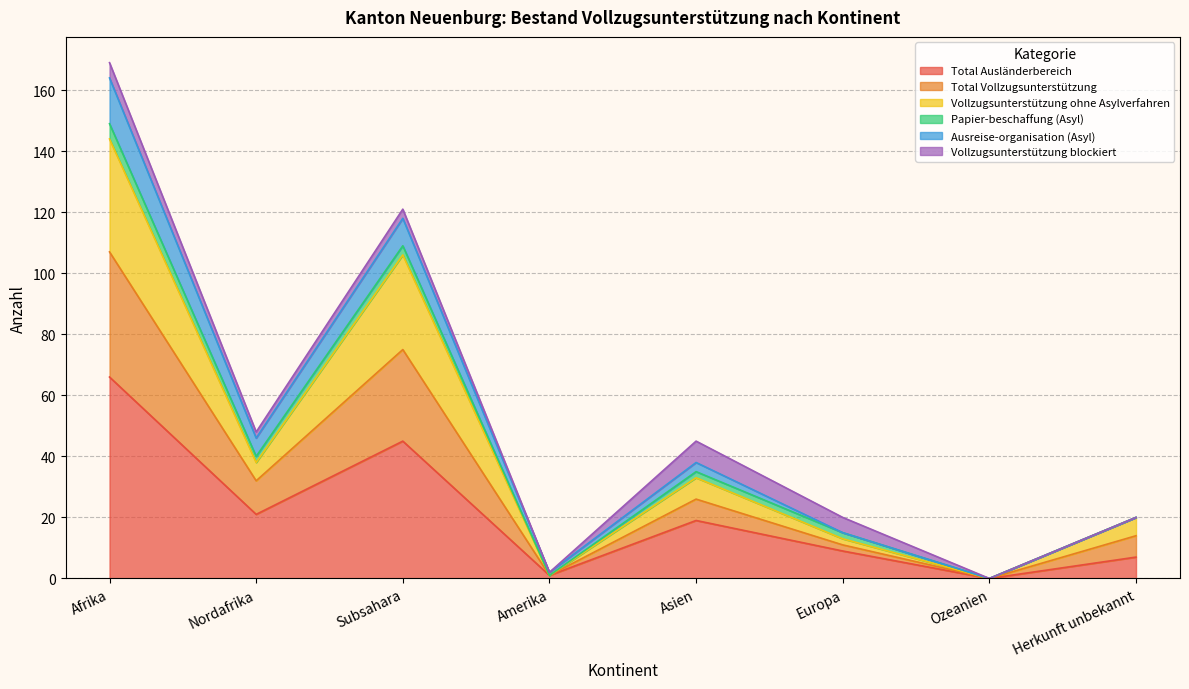

True or false: Total Ausländerbereich has a value of 19 at Asien.

True